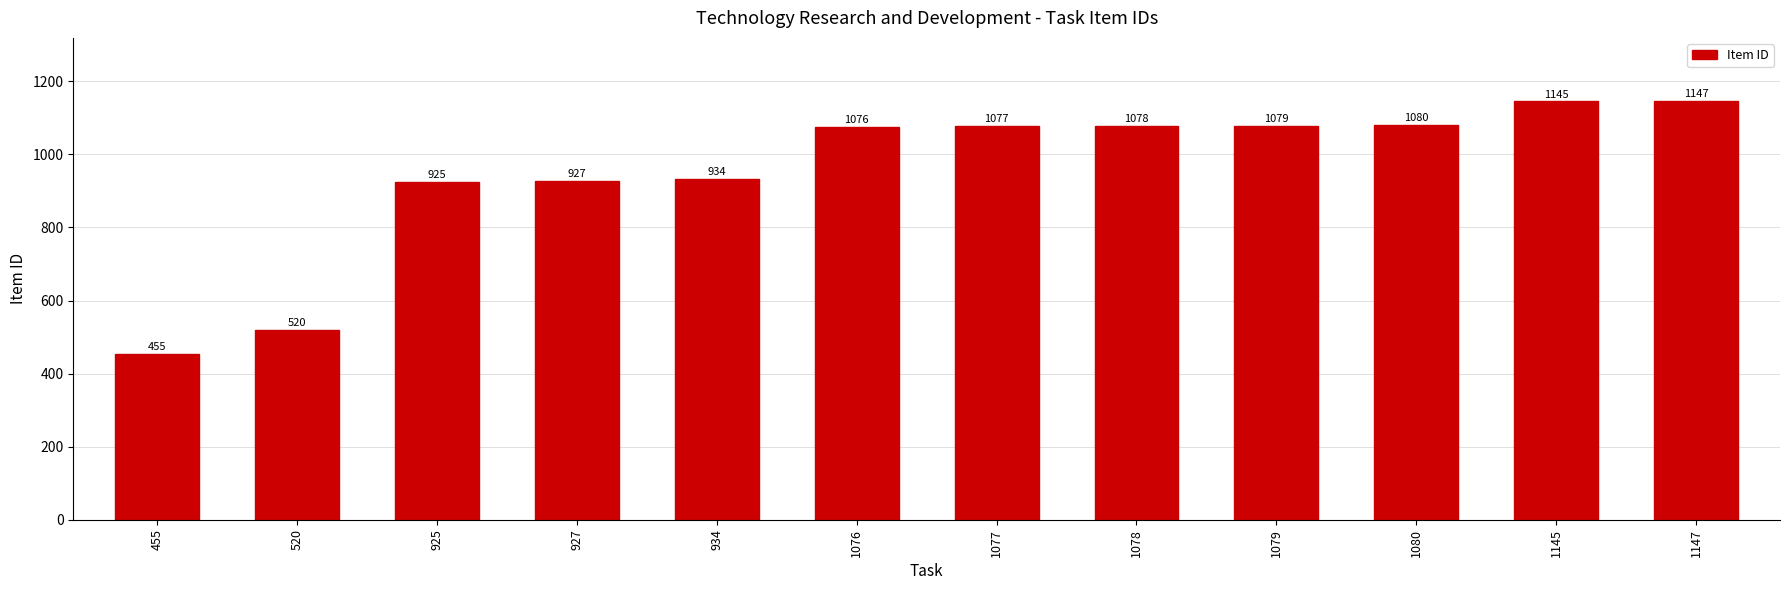

What is the sum of the values at 520 and 1147?

1667